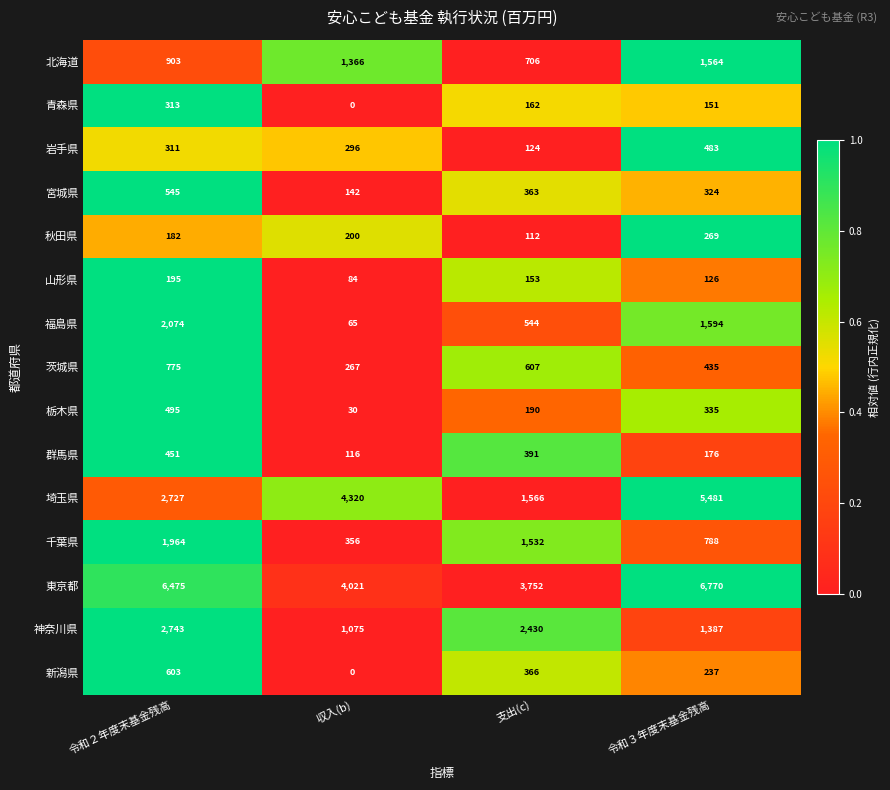

Count the 福島県 values in the range 544 to 2074.

3